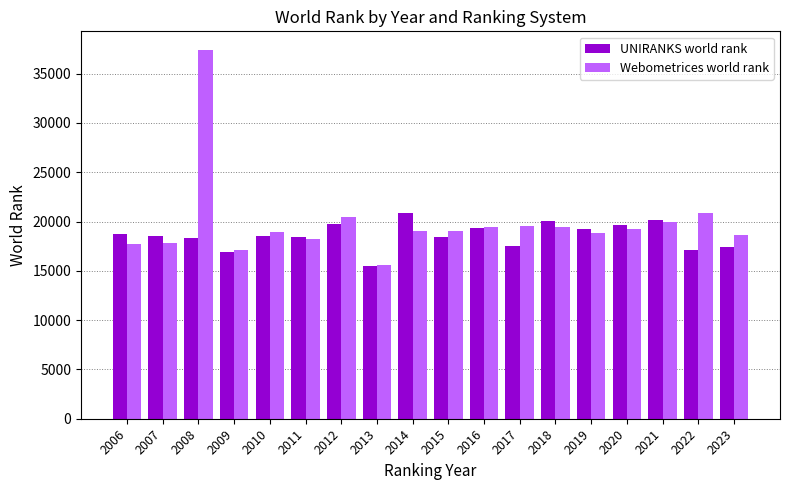

What is the lowest value of the UNIRANKS world rank series?

15448